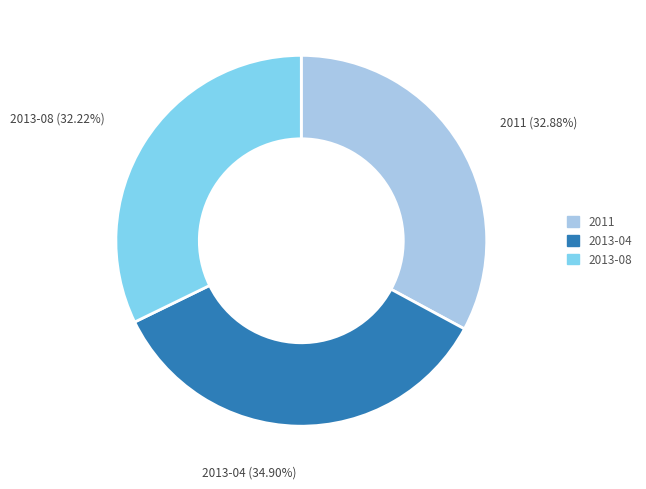

How many slices are in this pie chart?

3